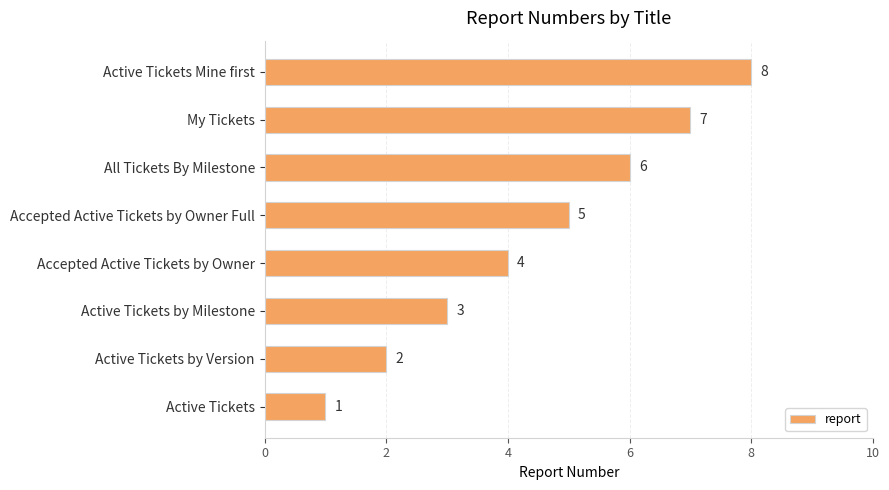

The chart shows a value of 12 at Active Tickets Mine first. True or false?

False